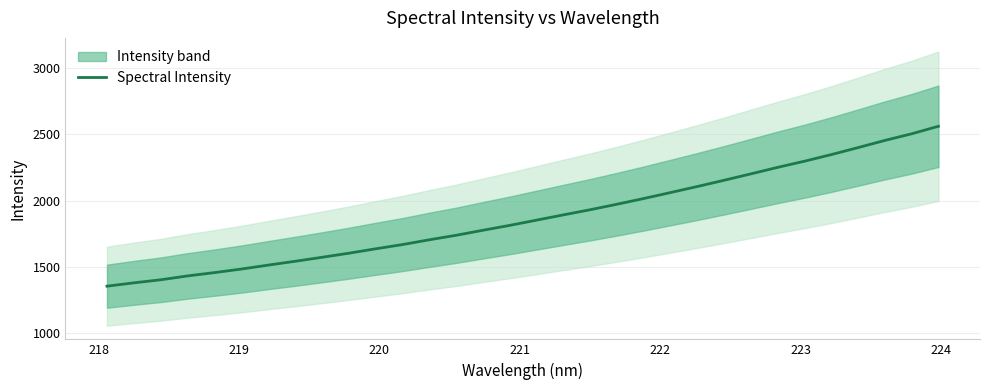

What is the difference between the maximum and second lowest values?

1181.3